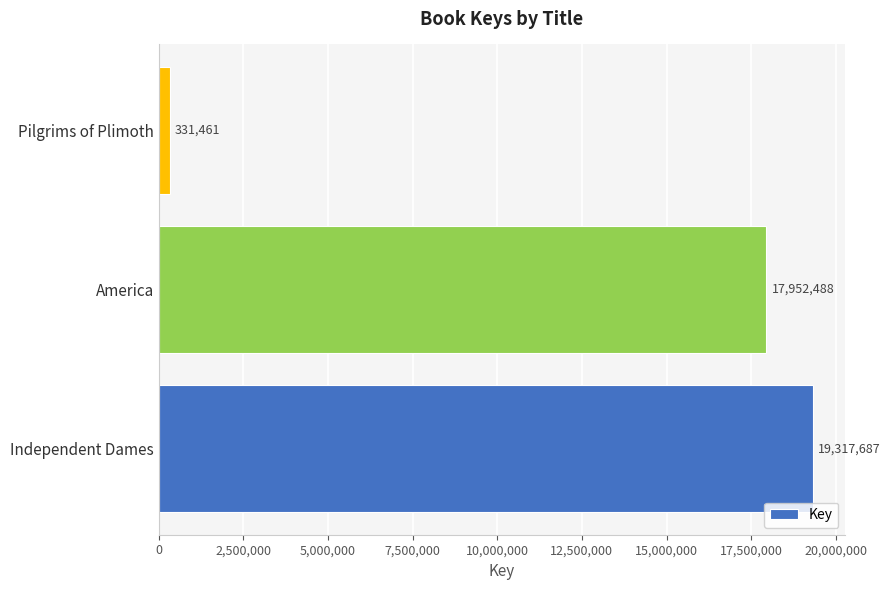

Rank the categories by value from lowest to highest.

Pilgrims of Plimoth, America, Independent Dames